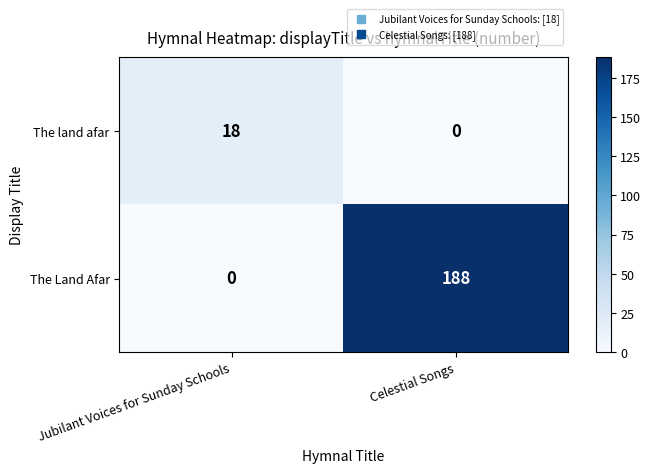

The The Land Afar series shows 0 at Jubilant Voices for Sunday Schools. True or false?

True